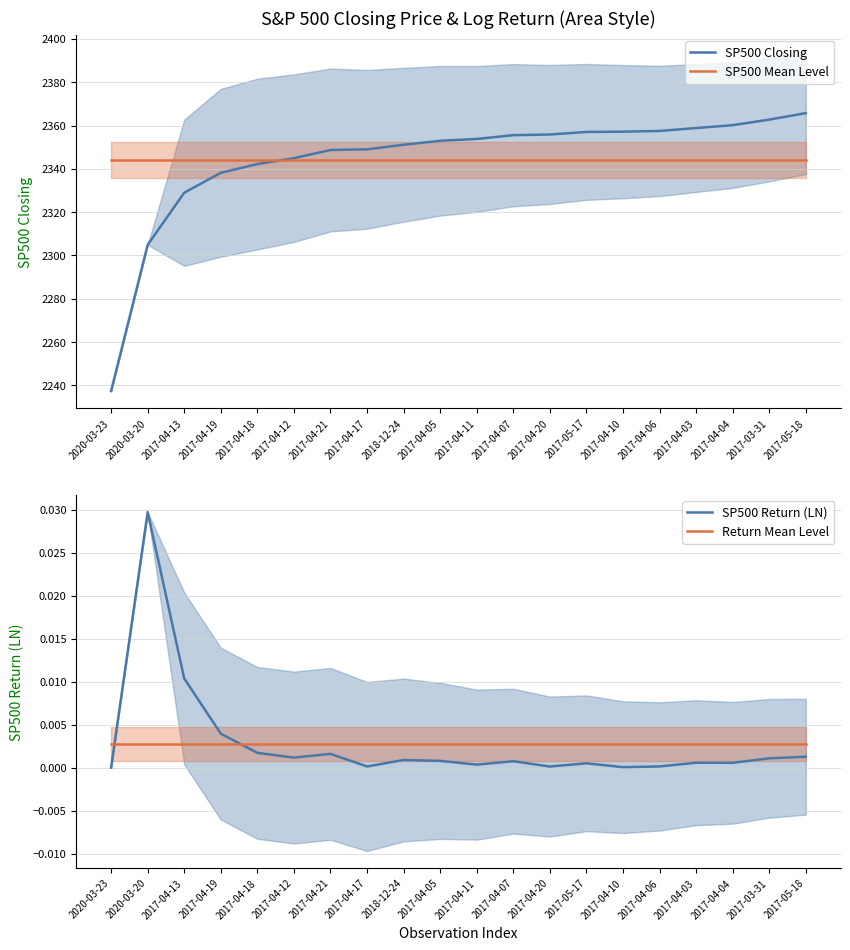

At which label is SP500 Return (LN) closest to 0?

2020-03-23